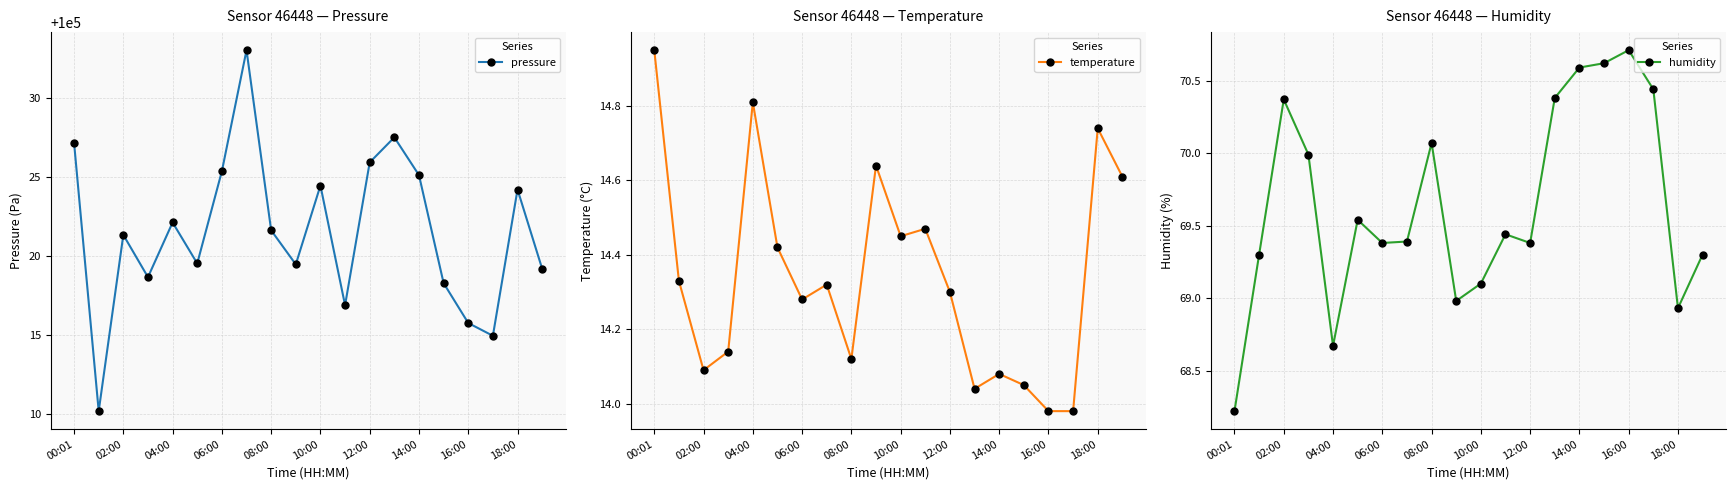

Which series has the largest range (max minus min)?

pressure